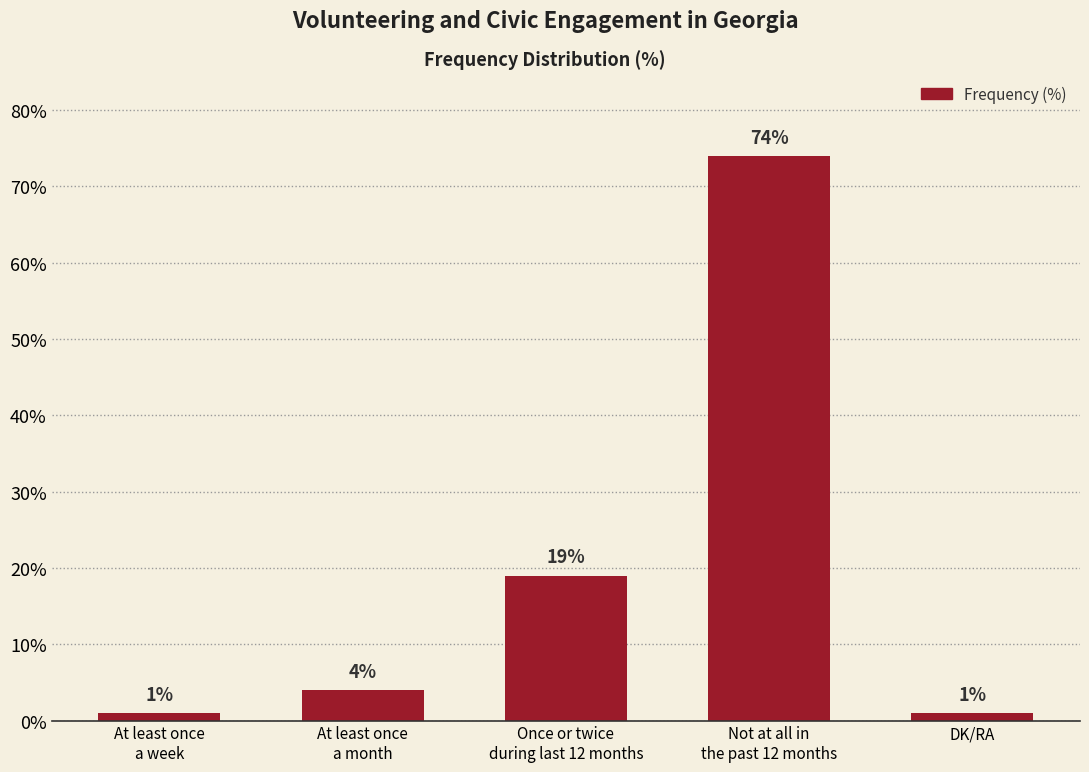

Are the bars horizontal?

No